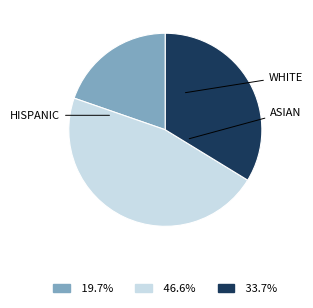

Is there any slice that represents more than half of the pie?

No